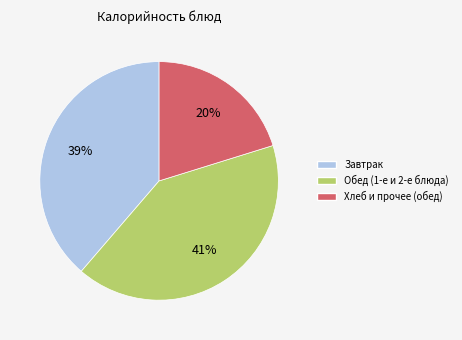

To the nearest percent, what is the average slice percentage?

33%